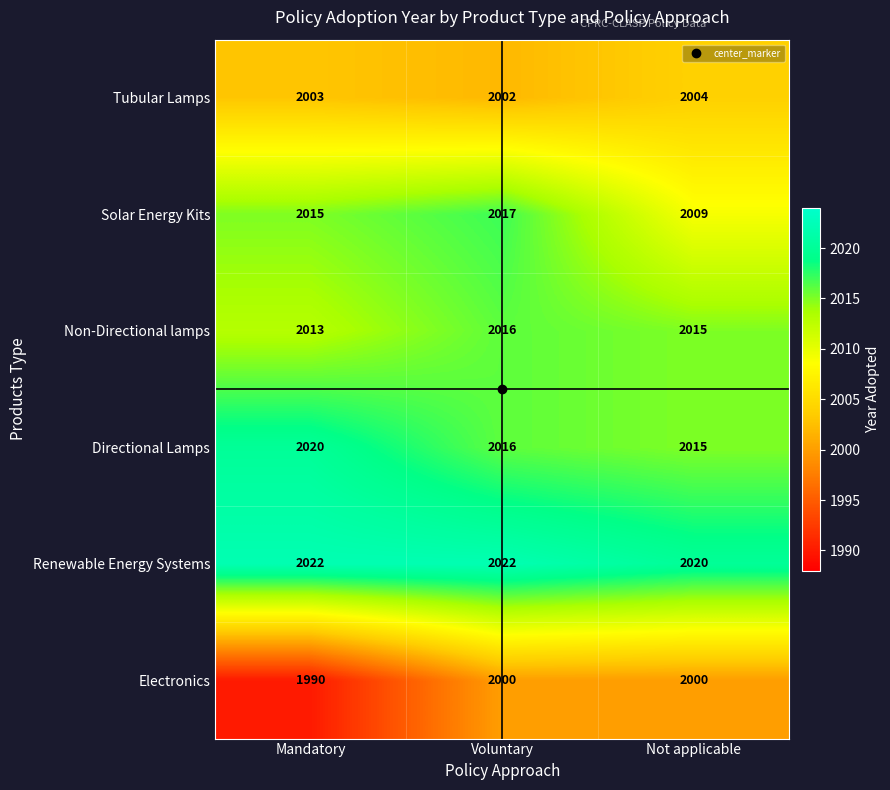

Is it true that Tubular Lamps equals 2003 at Mandatory?

True